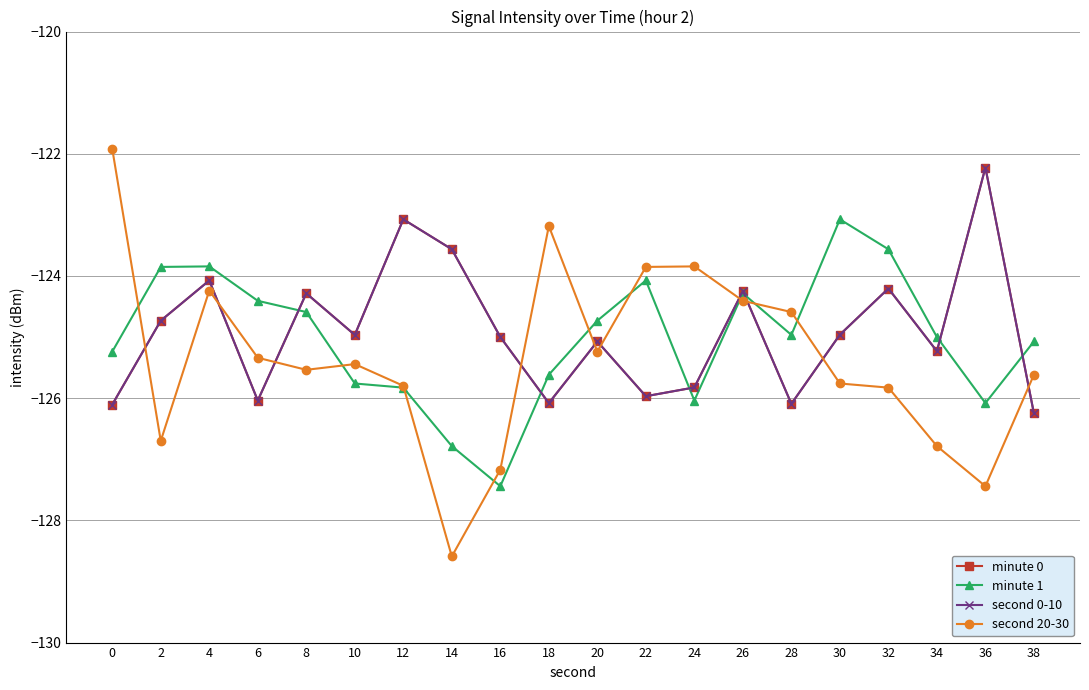

Is this an area chart (filled region under the line)?

No